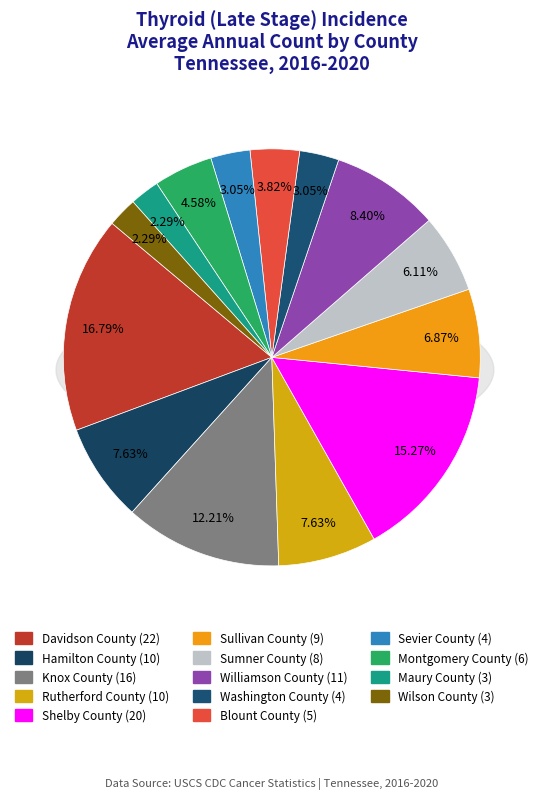

The Maury County slice represents 2% of the pie. True or false?

True